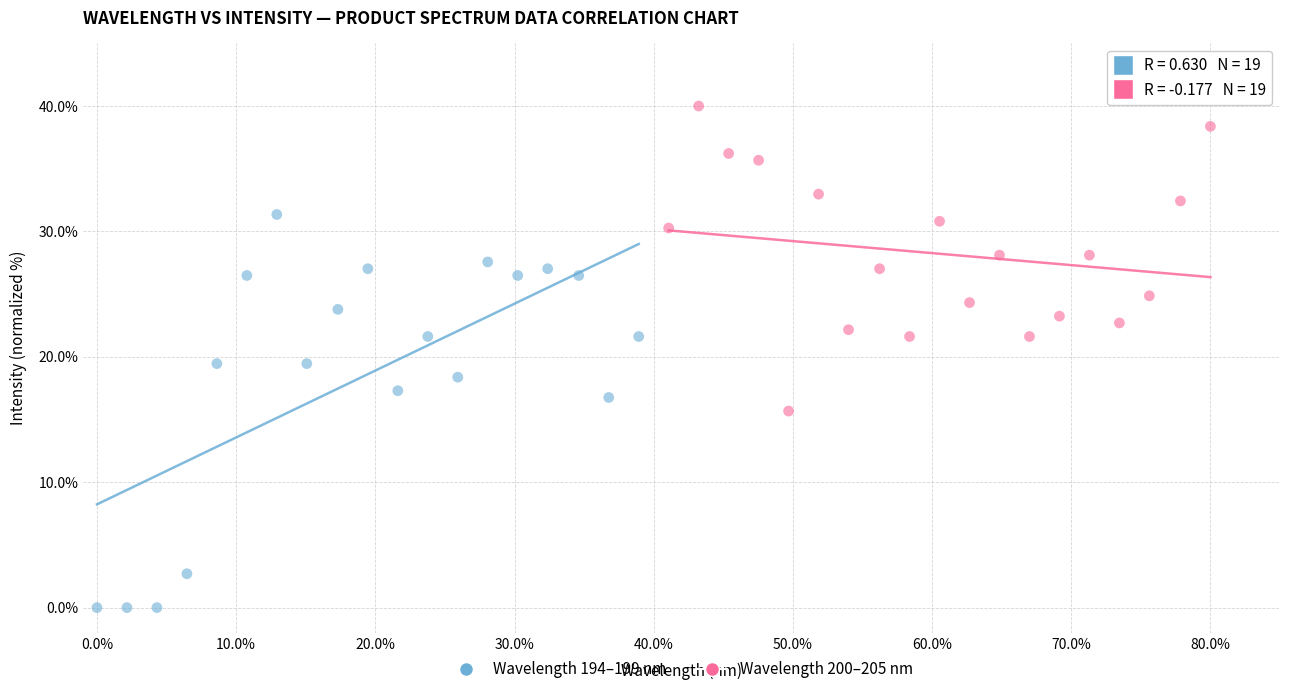

Which series has the widest spread of Y values?

Wavelength 194–199 nm